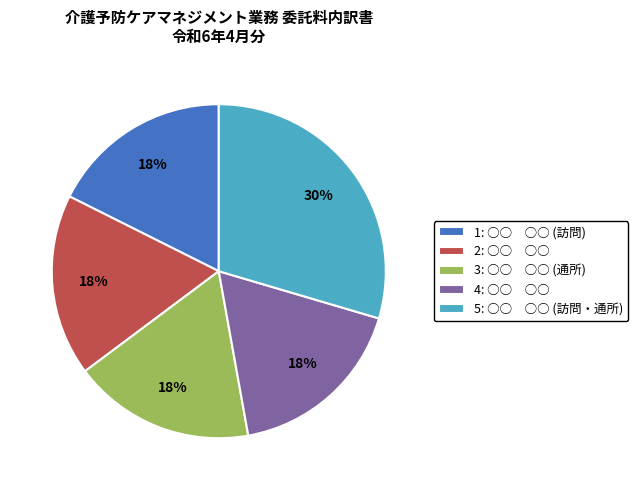

Combined, do 3: ○○ ○○ (通所) and 2: ○○ ○○ account for over 50%?

No